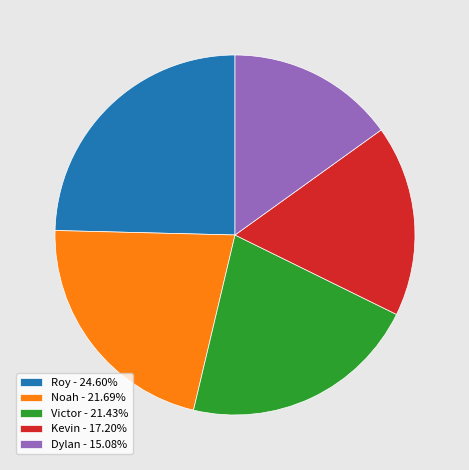

Which category has the biggest portion of the pie?

Roy